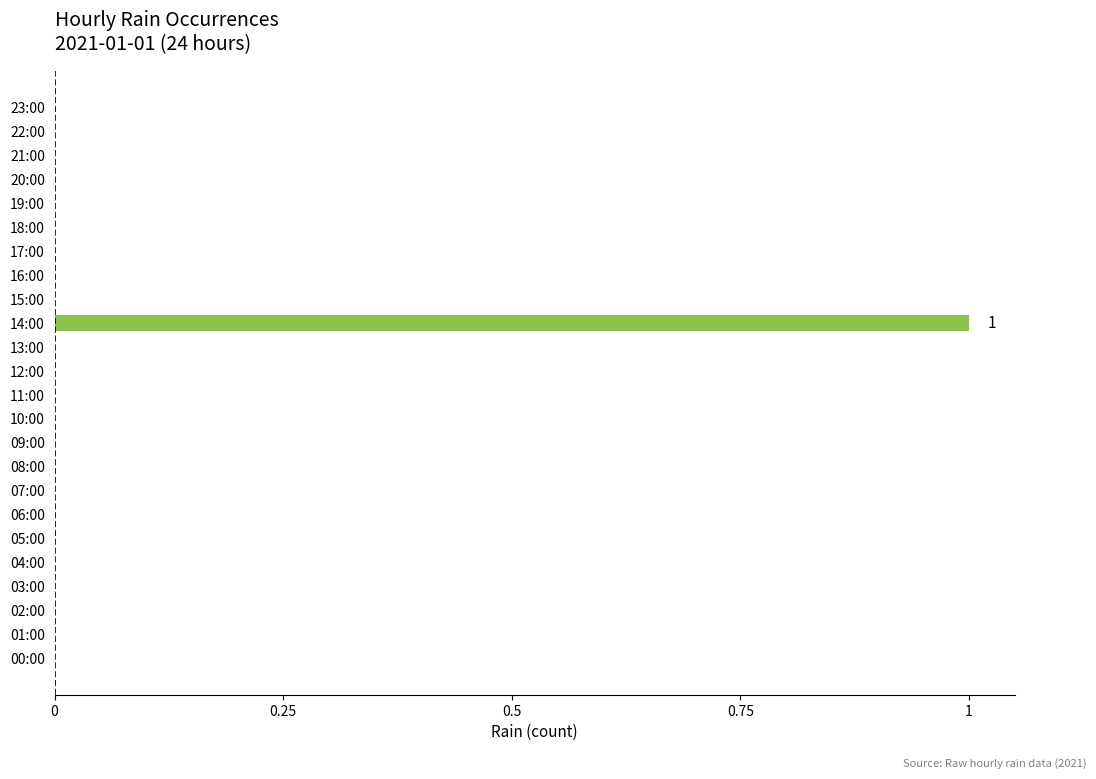

Is it true that the value at 03:00 is 0?

True